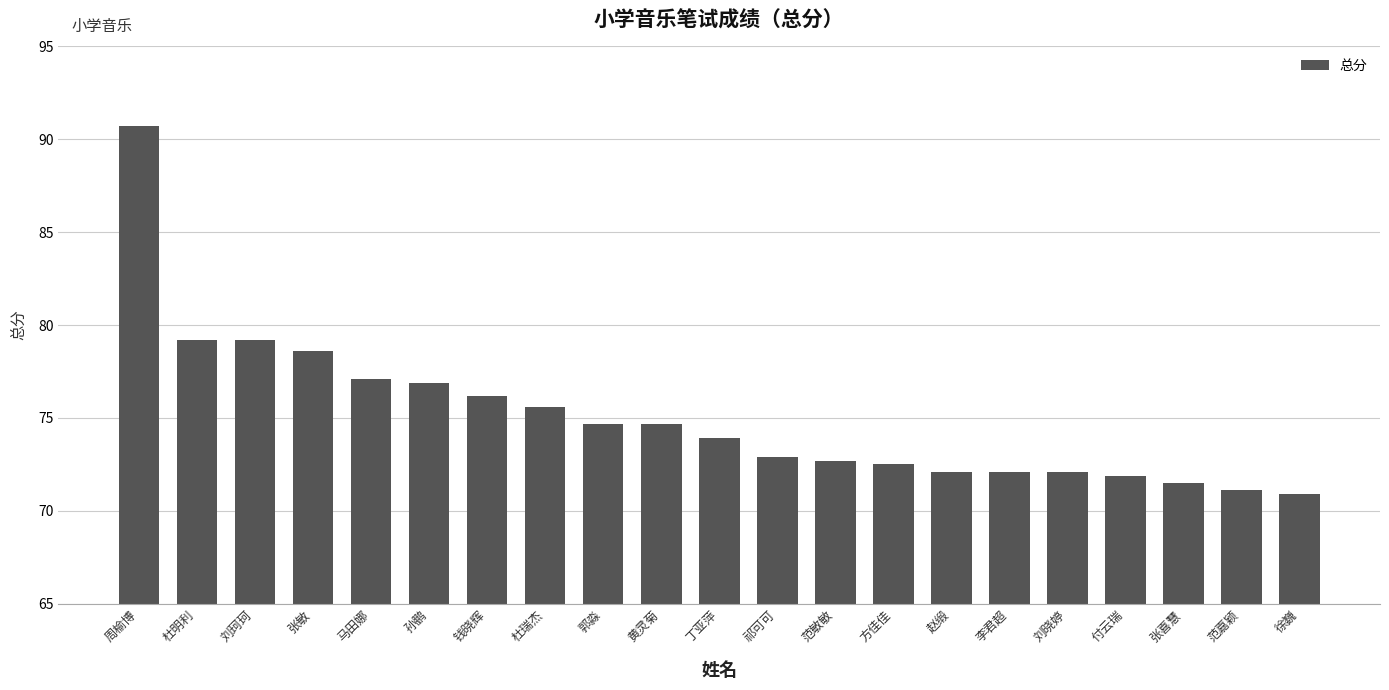

True or false: the data shows 119.6 at 刘晓婷.

False